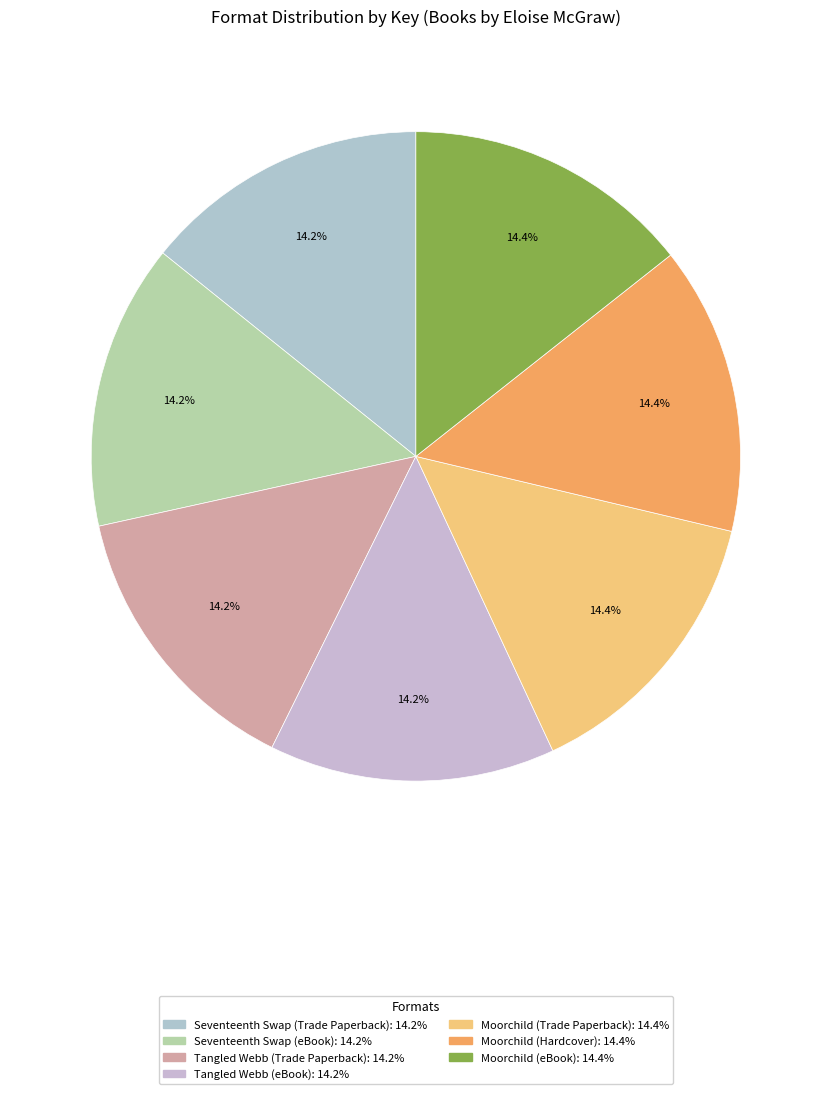

Count the number of slices in the pie.

7